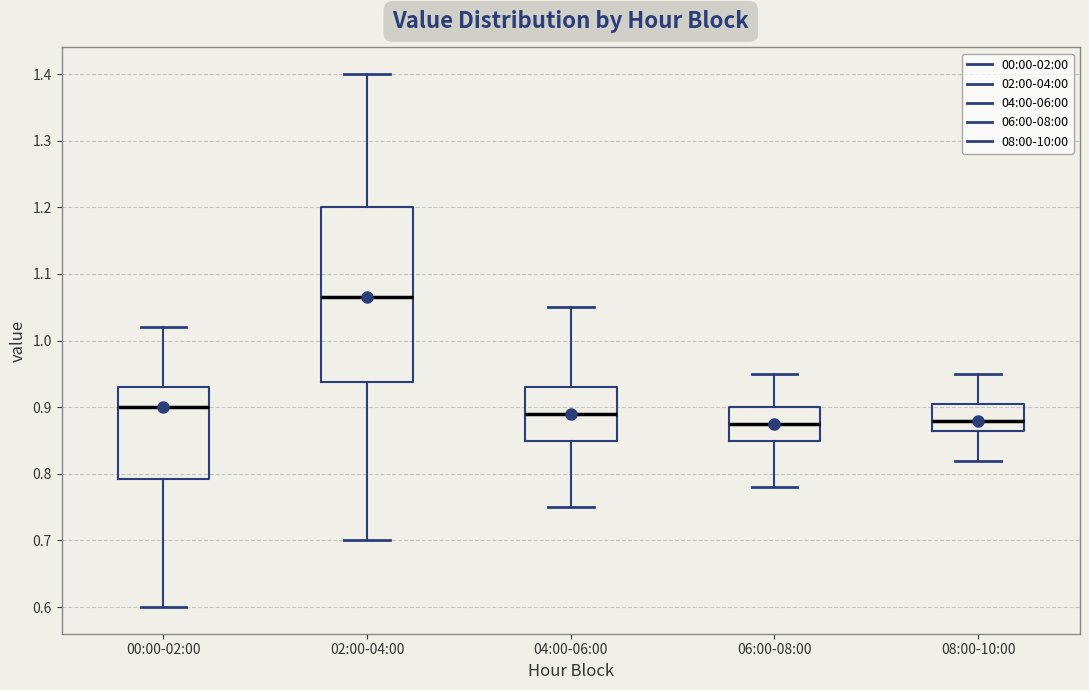

Comparing the boxes themselves (not the whiskers), which one is the tallest?

02:00-04:00